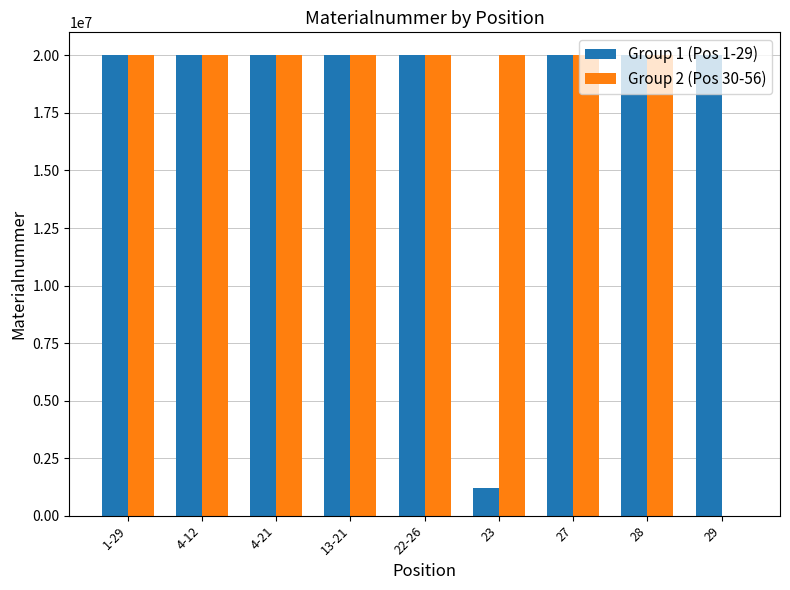

The value of Group 1 (Pos 1-29) at 4-21 is 20003067. True or false?

True